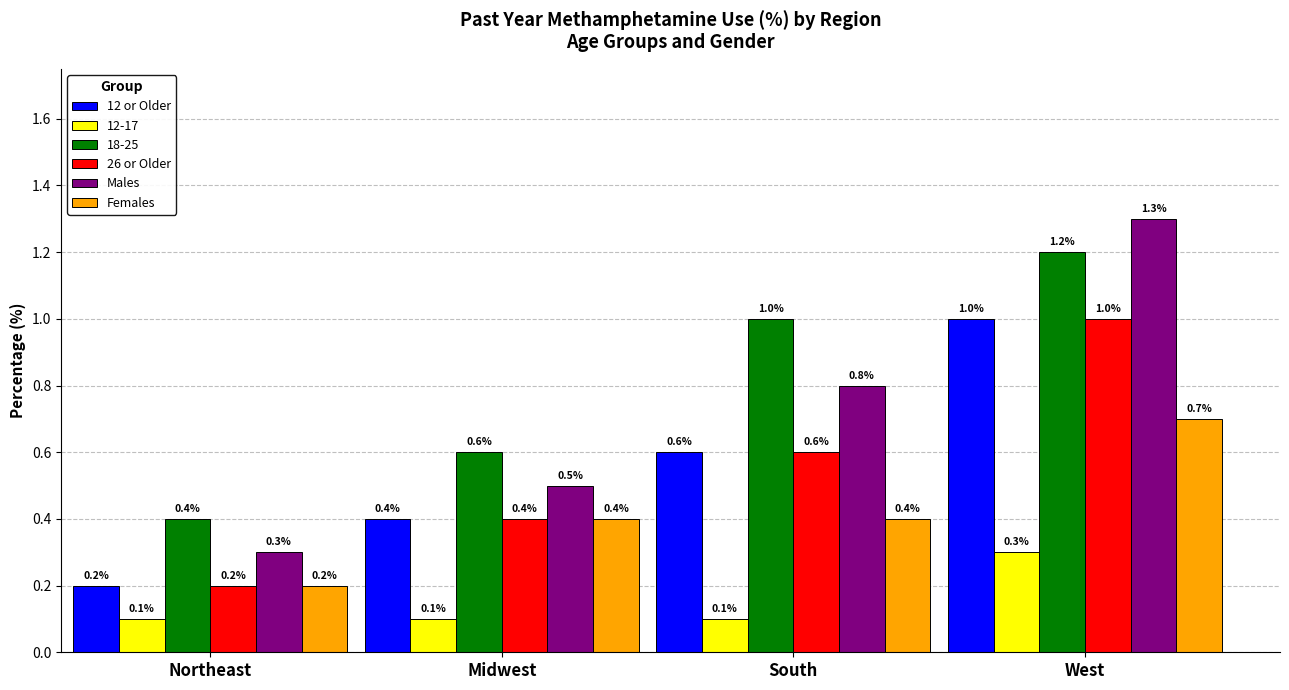

How many distinct data groups are displayed?

6